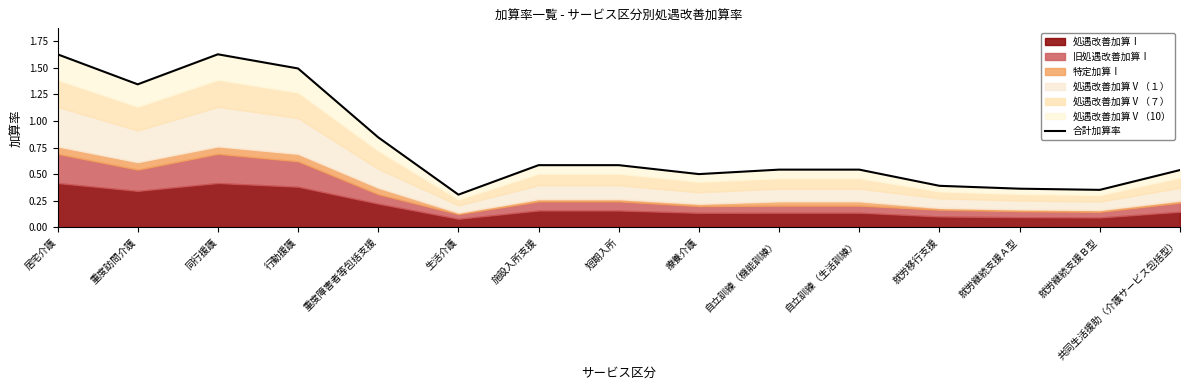

At which category does the data reach its first local peak?

同行援護